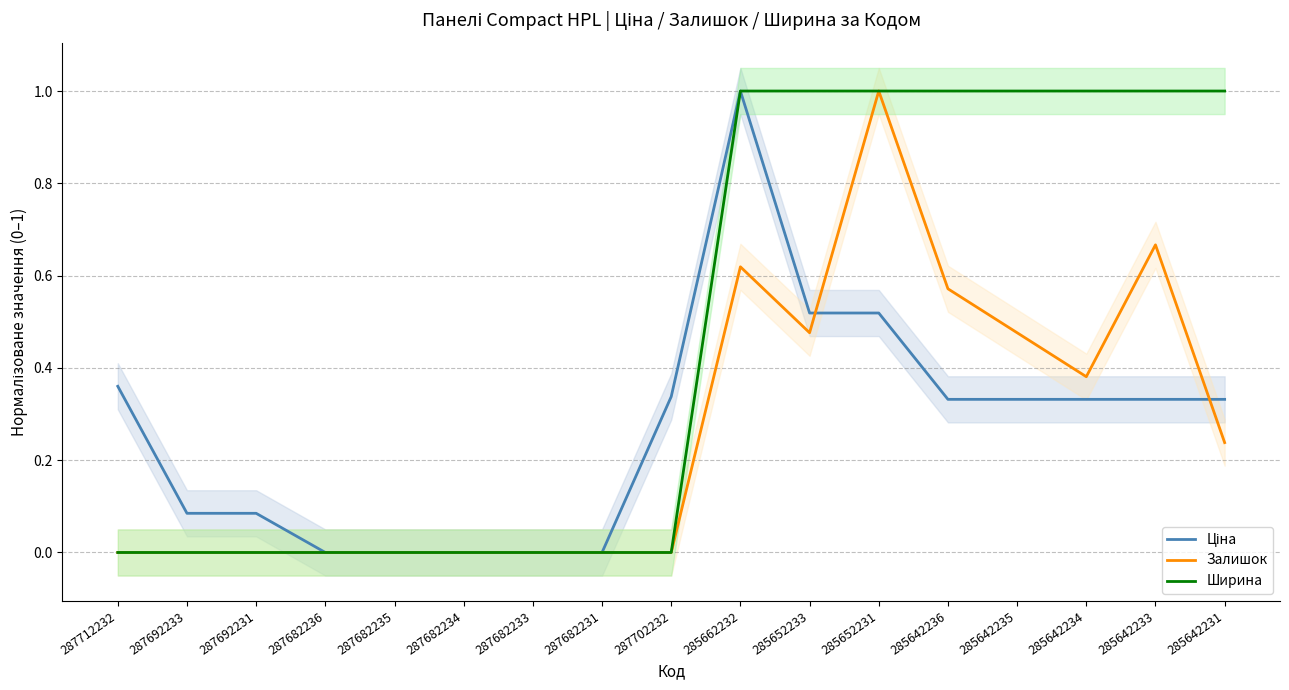

What is the difference between the maximum and minimum values in the Ціна series?

1.0